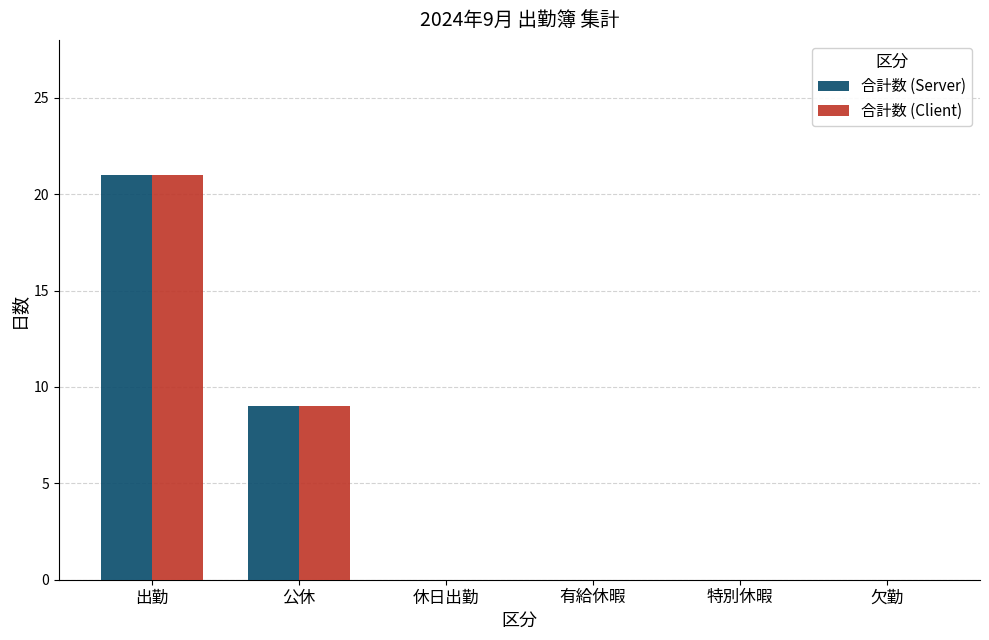

How many distinct data groups are displayed?

2